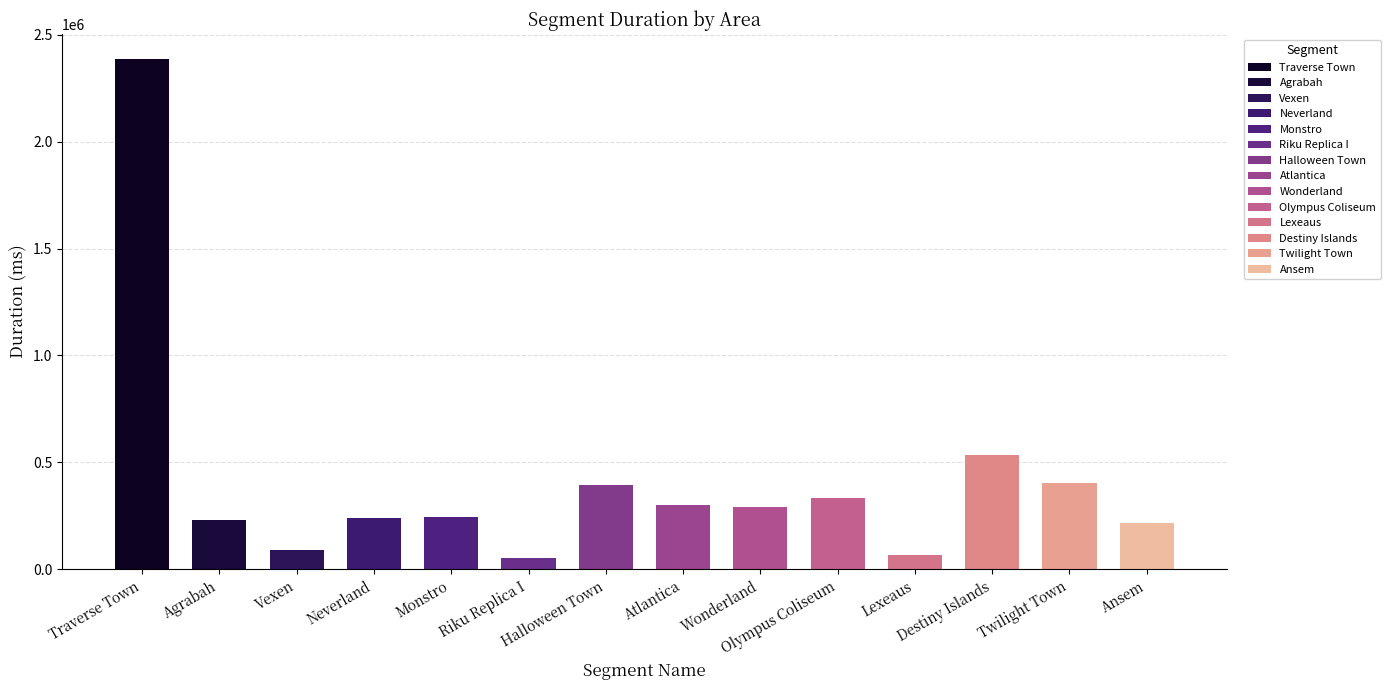

Which label corresponds to the largest value in the chart?

Traverse Town